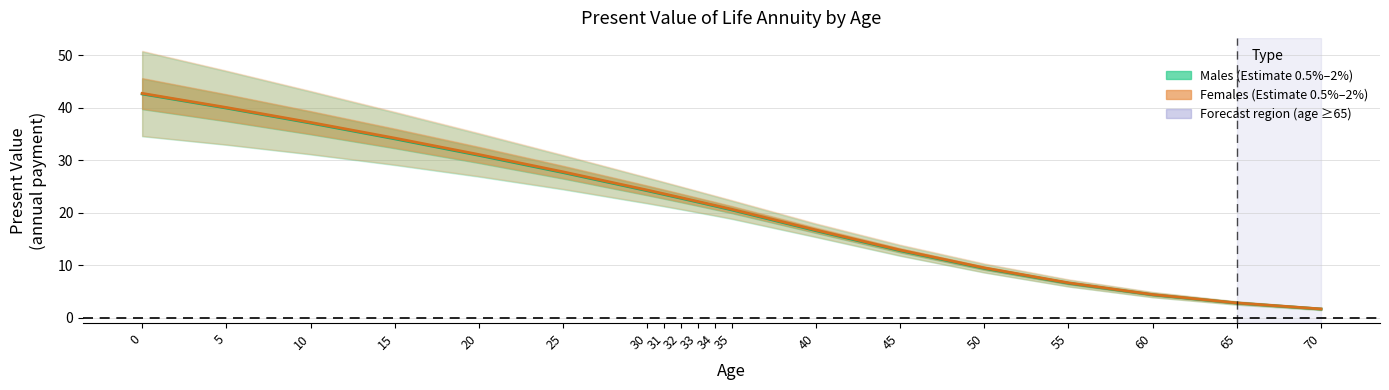

How many lines are shown in the chart?

2